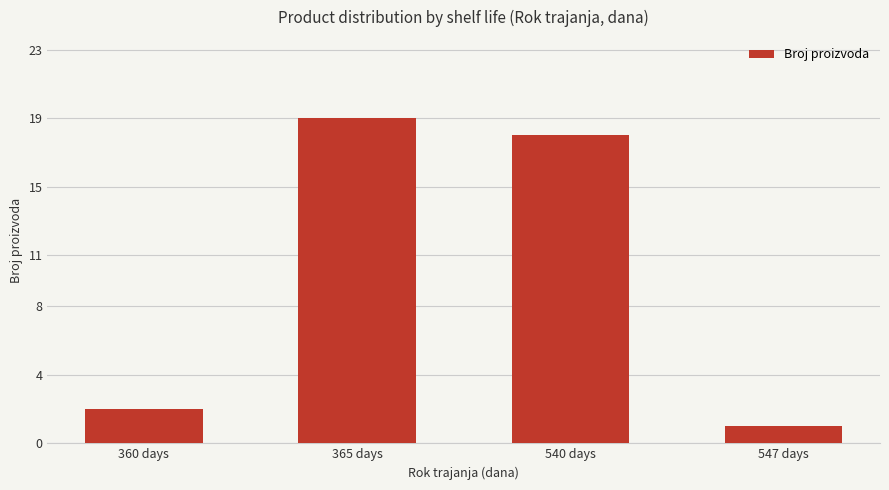

What is the approximate value at 547 days?

1